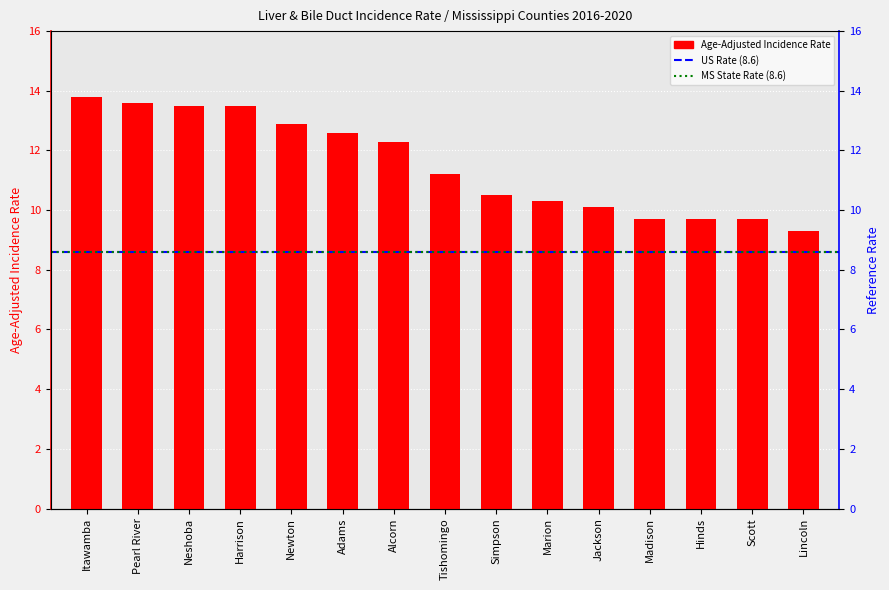

Reading left to right, extract all data points from this chart.

13.8	13.6	13.5	13.5	12.9	12.6	12.3	11.2	10.5	10.3	10.1	9.7	9.7	9.7	9.3